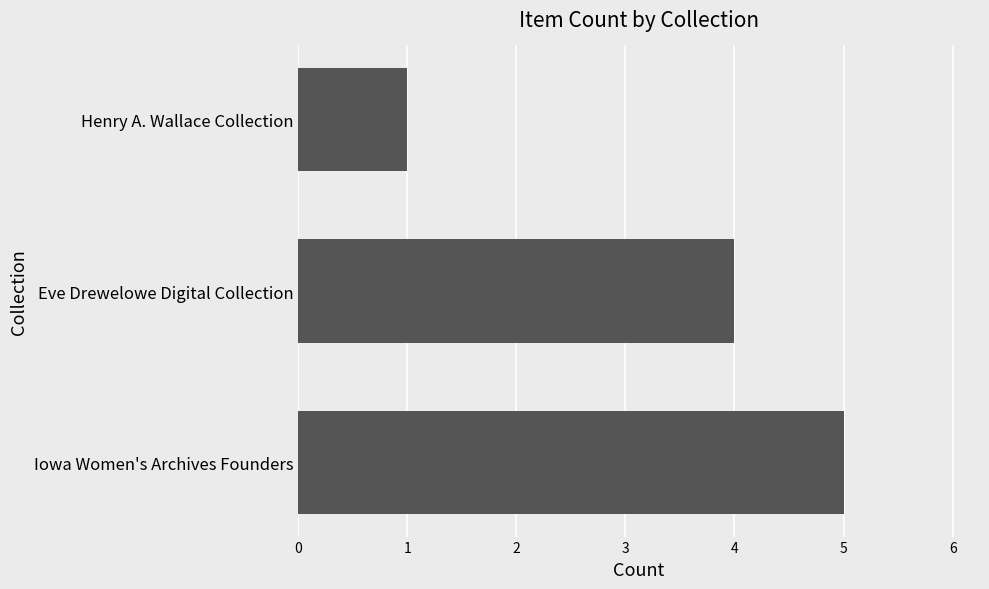

Where is the data nearest to the value 3?

Eve Drewelowe Digital Collection